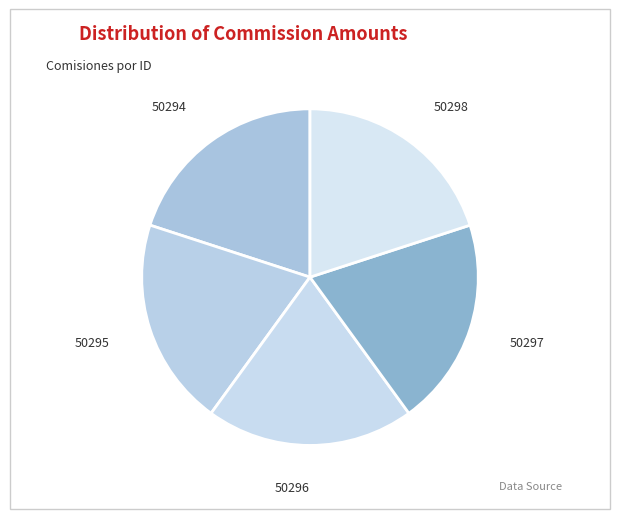

The 50294 slice represents 20% of the pie. True or false?

True